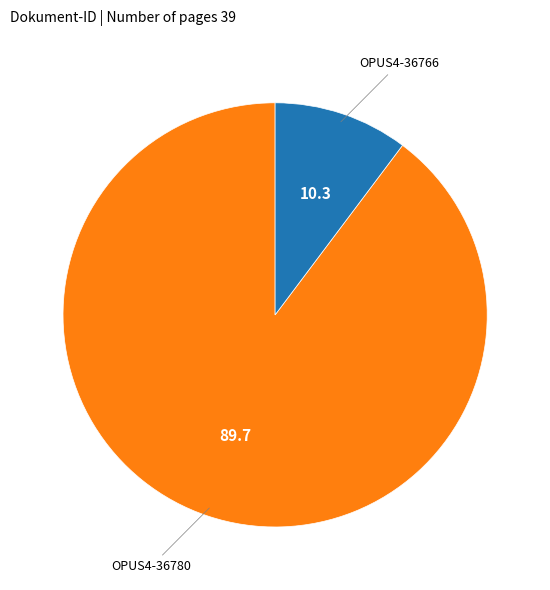

What is the majority slice?

OPUS4-36780